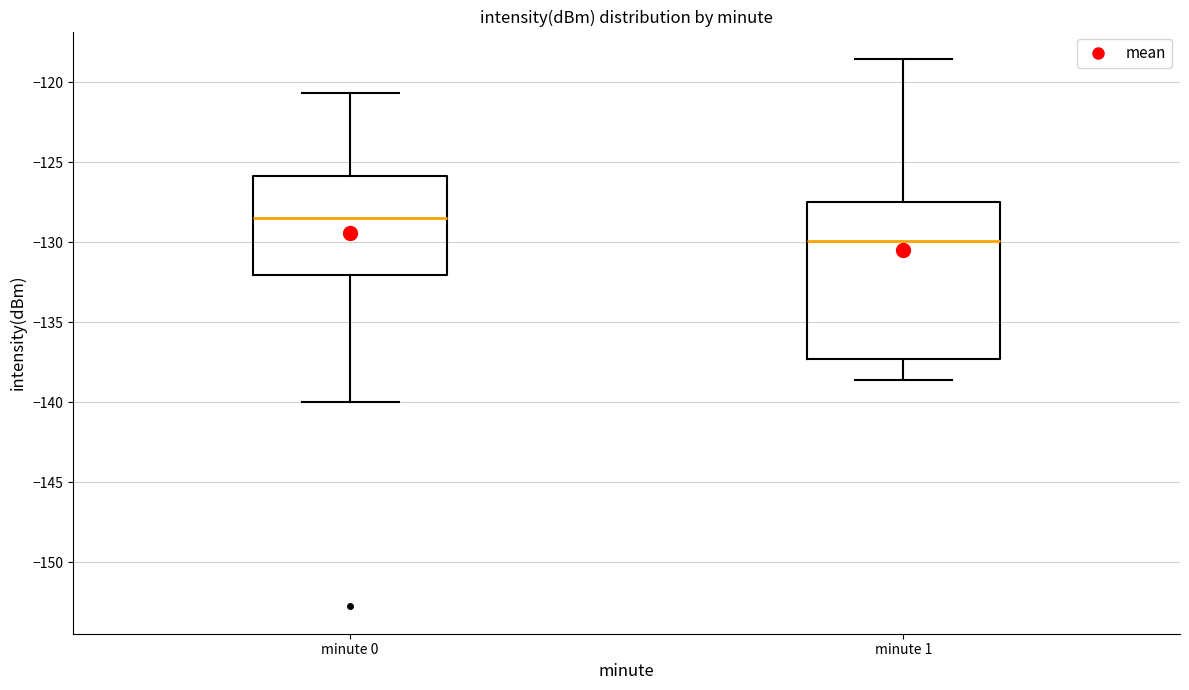

Comparing the boxes themselves (not the whiskers), which one is the tallest?

minute 1